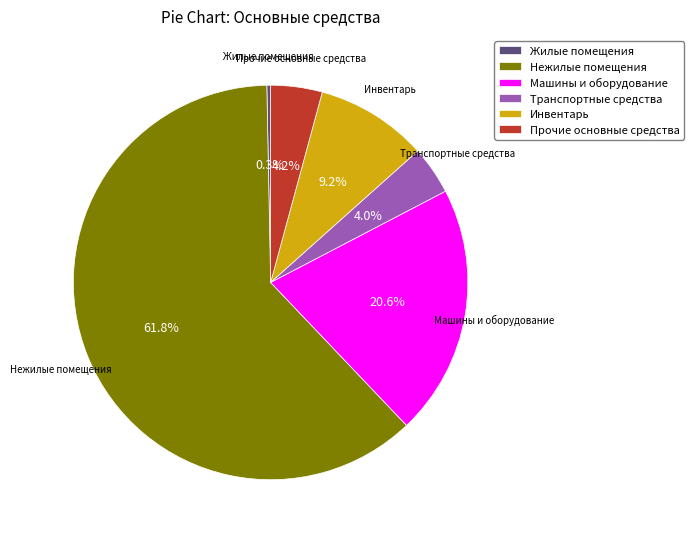

To the nearest percent, what is the difference between the largest and smallest slice percentages?

61%